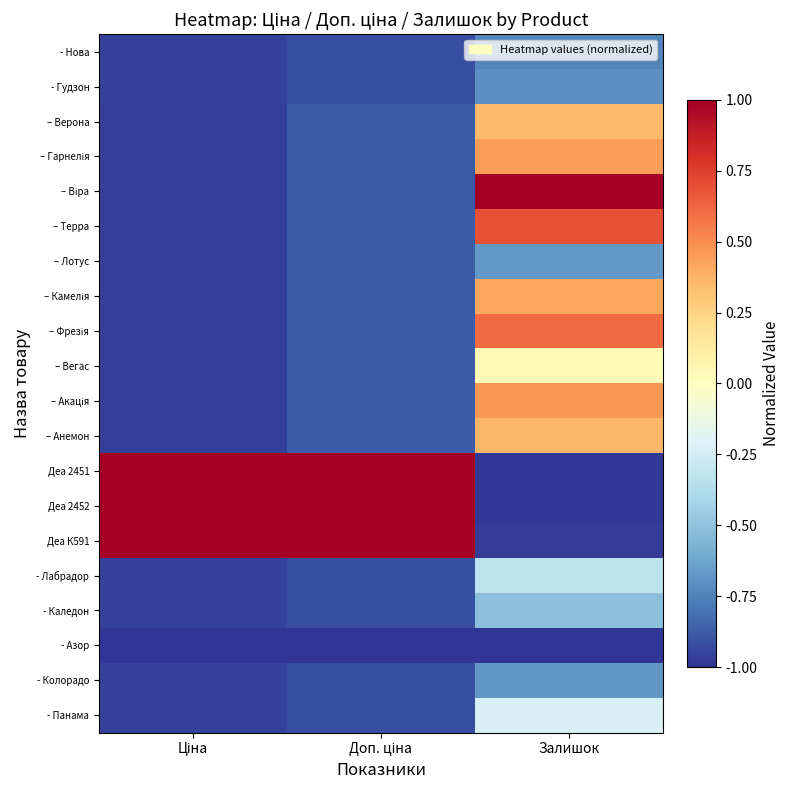

Which series has the widest spread of values?

Деа 2451